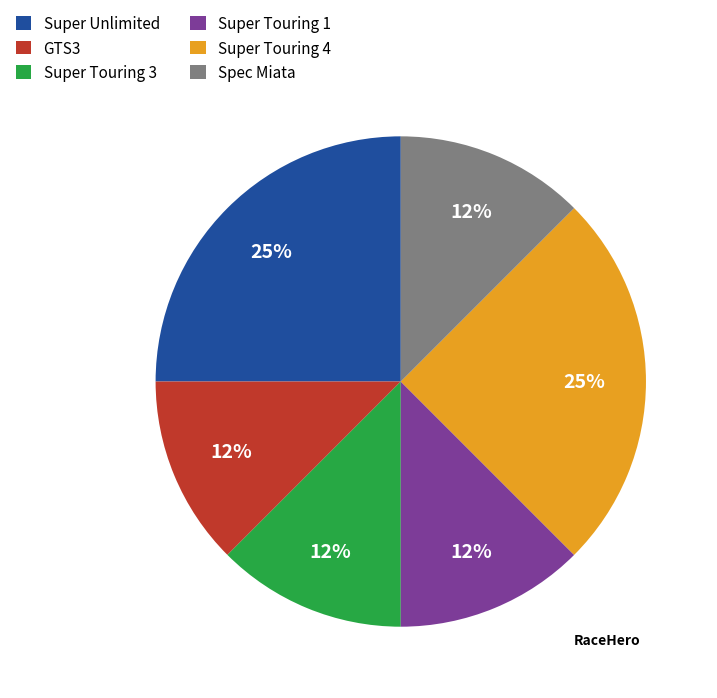

Is the sum of Super Touring 4 and Super Touring 3 greater than half?

No